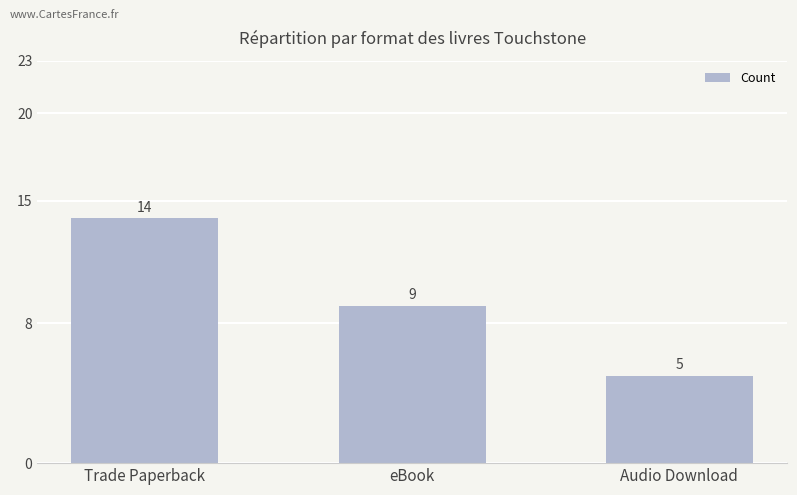

What is the smallest value displayed?

5